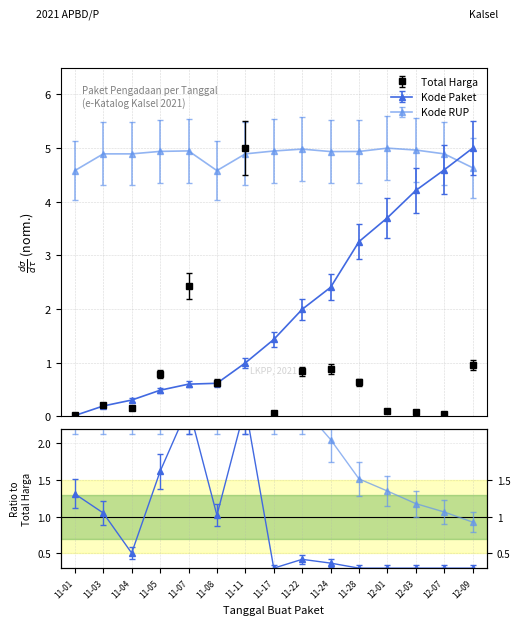

The Total Harga (M IDR) series shows 1.1 at 11-22. True or false?

False